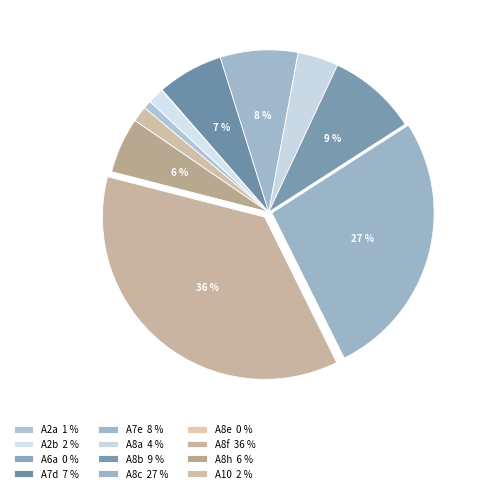

The A8e slice represents 15% of the pie. True or false?

False